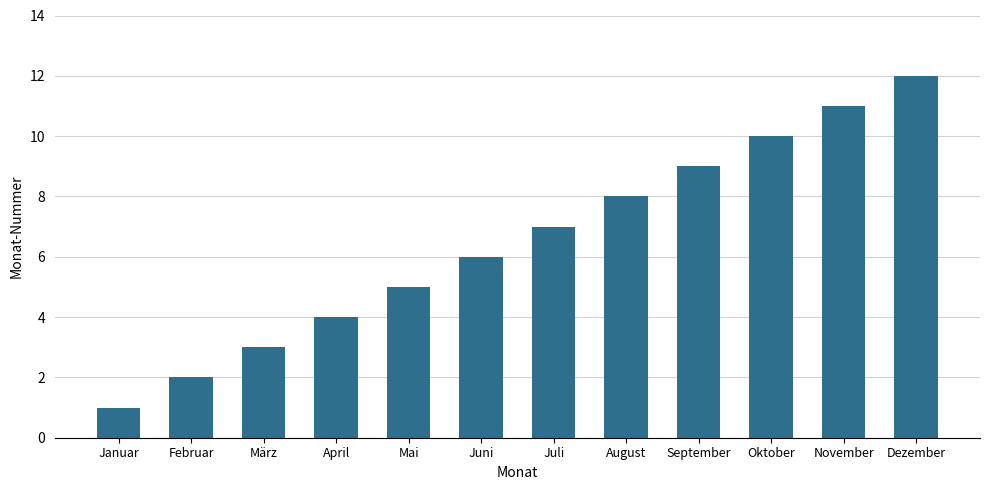

Reading left to right, what are all the values shown in this chart?

Januar=1	Februar=2	März=3	April=4	Mai=5	Juni=6	Juli=7	August=8	September=9	Oktober=10	November=11	Dezember=12